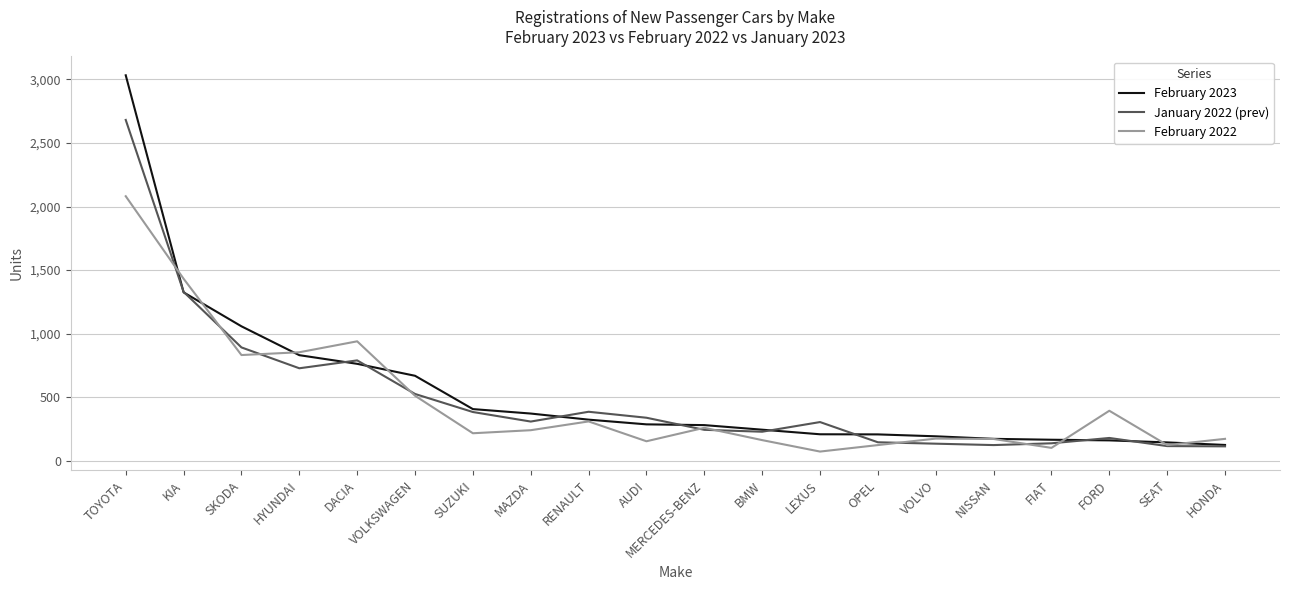

How many lines are shown in the chart?

3